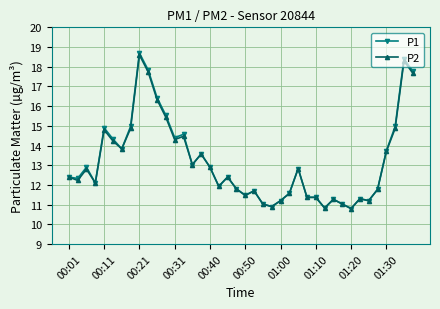

What are all the series names shown in the legend?

P1, P2